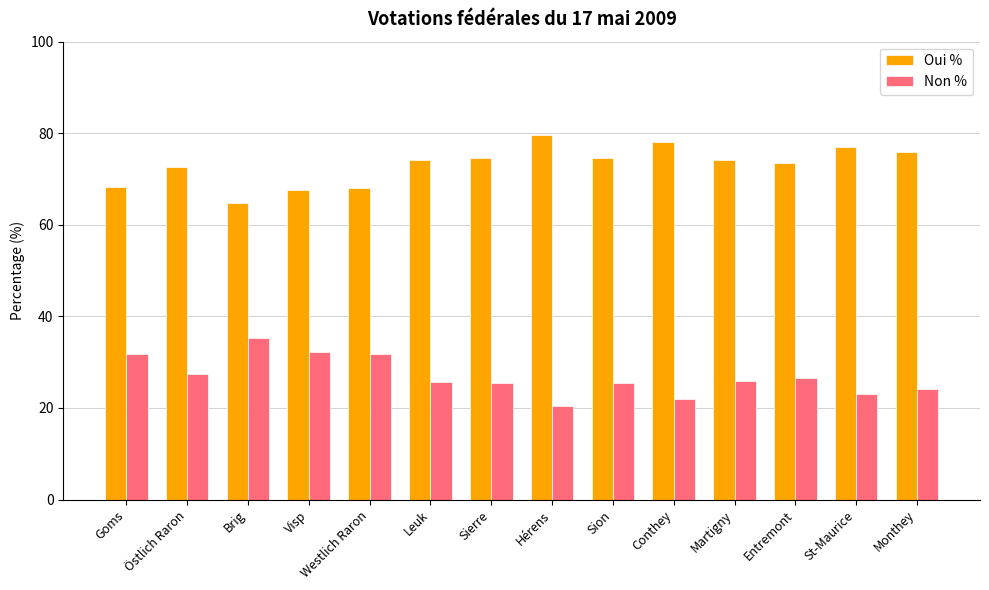

Rank the series by their maximum value, from lowest to highest.

Non %, Oui %